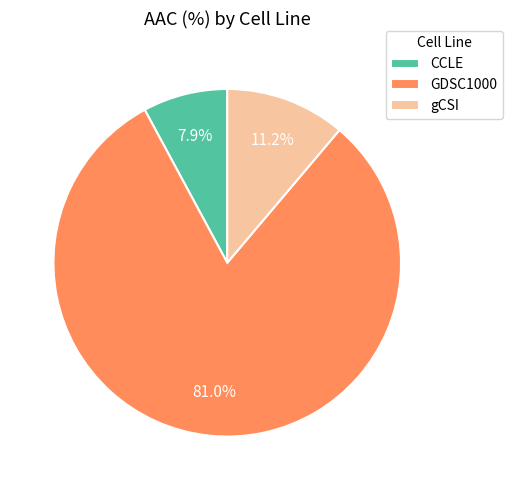

Combined, do CCLE and gCSI account for over 50%?

No